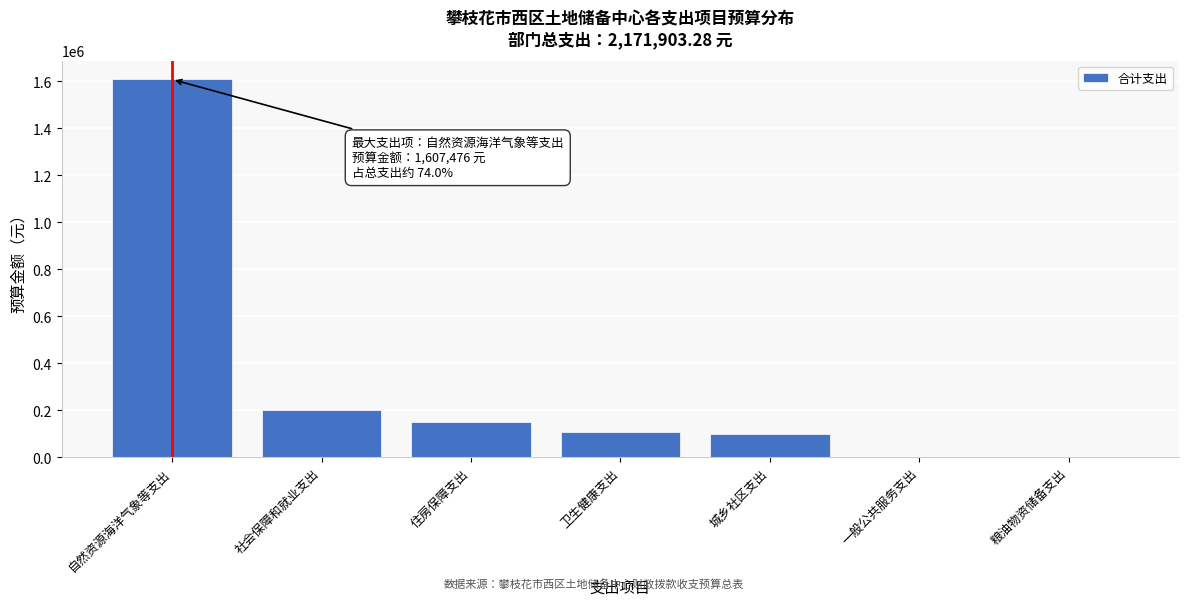

Reading left to right, extract all data points from this chart.

自然资源海洋气象等支出=1607476.0	社会保障和就业支出=202768.1	住房保障支出=152077.0	卫生健康支出=109582.2	城乡社区支出=100000.0	一般公共服务支出=0.0	粮油物资储备支出=0.0